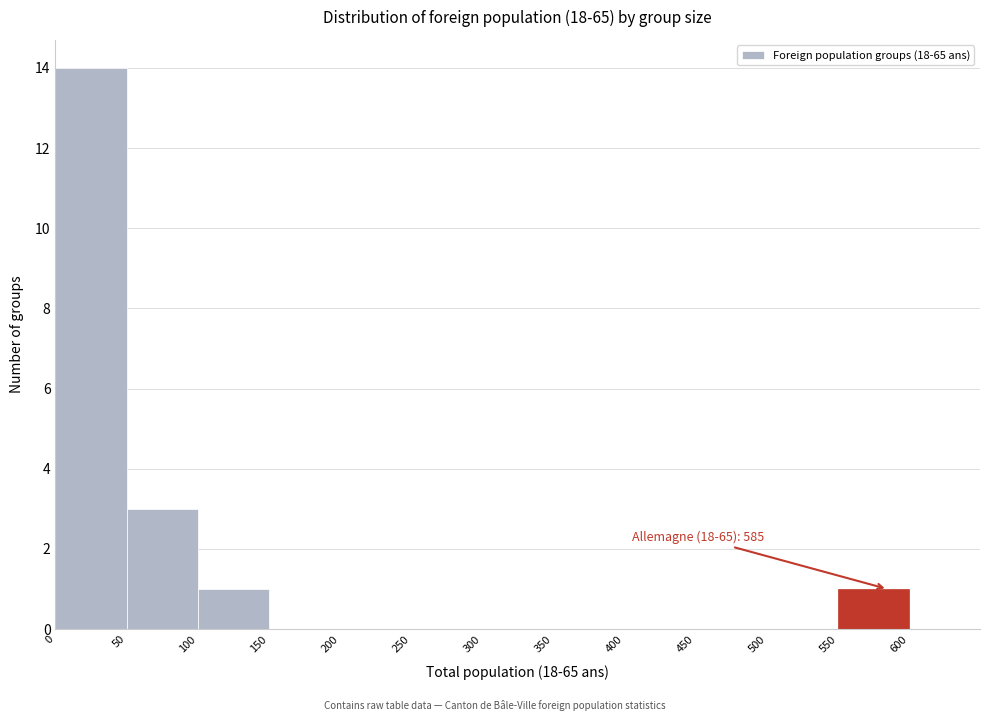

Over which range of the x-axis is the bar tallest?

0 to 50